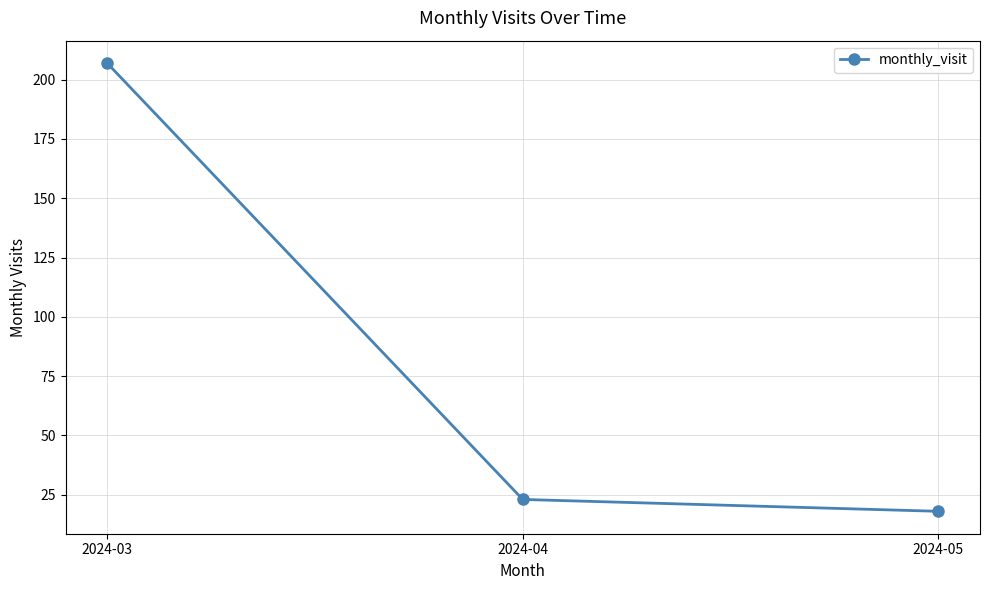

What is the difference between the values at 2024-03 and 2024-04?

184